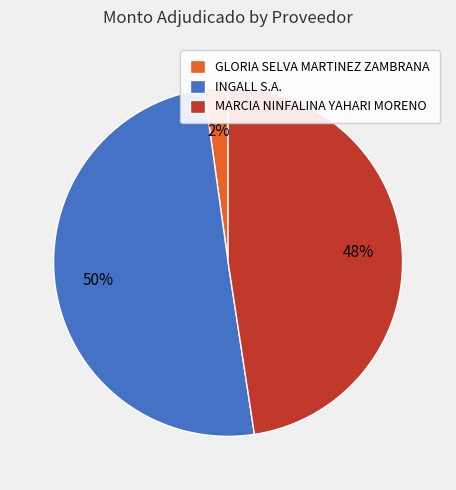

What percentage is the INGALL S.A. slice, to the nearest percent?

50%